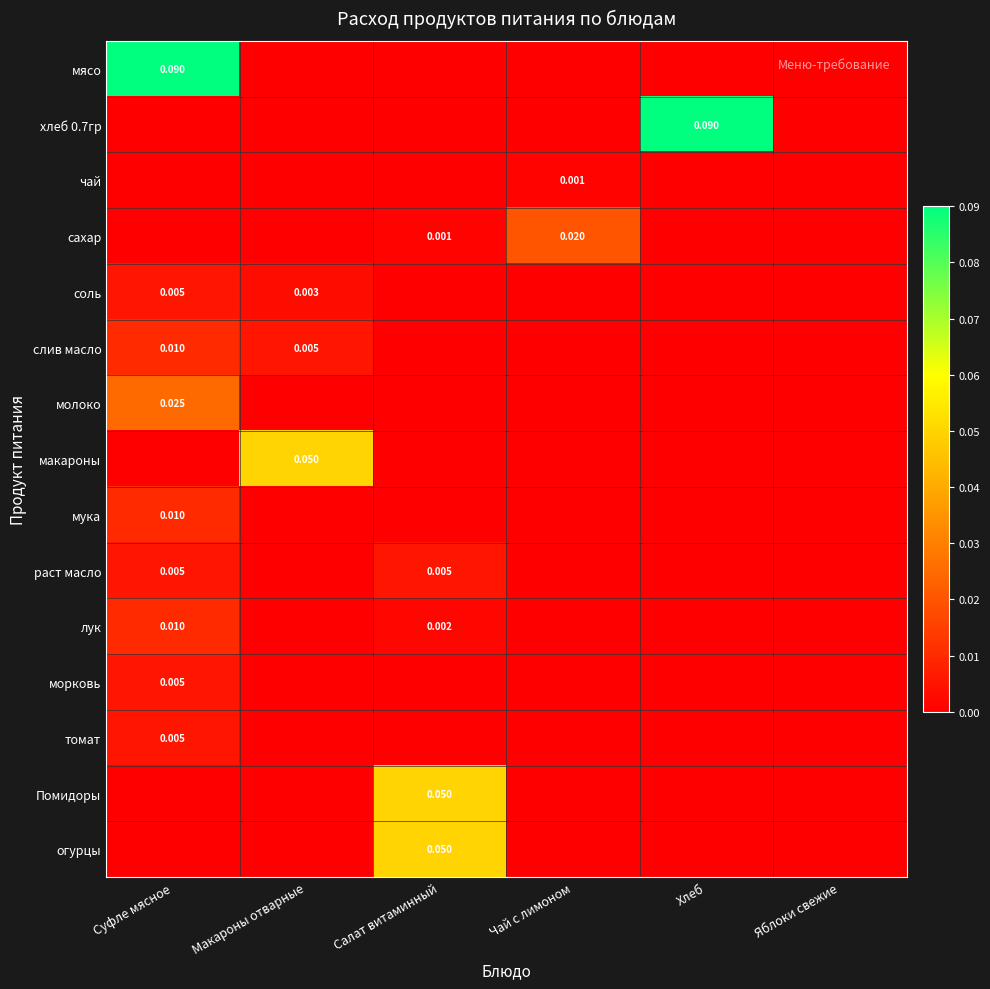

How many categories are shown in the chart?

6